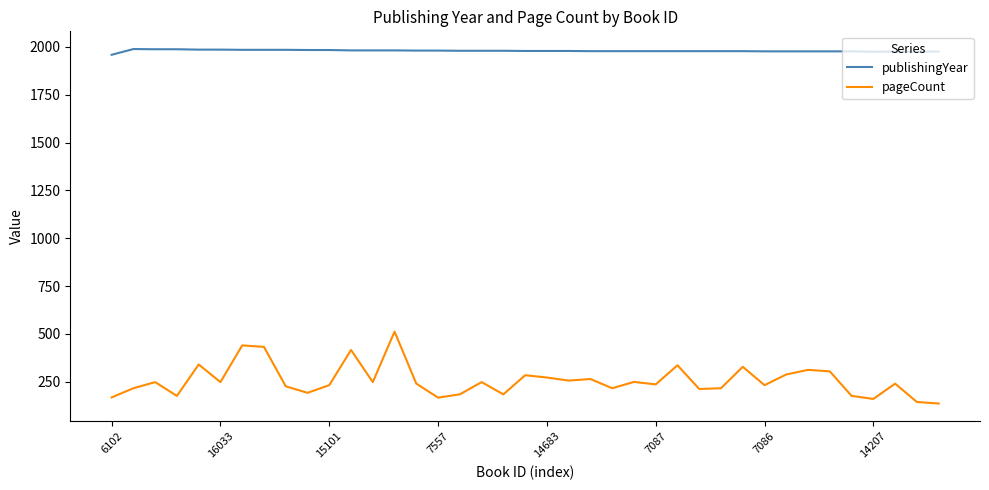

What is the difference between the maximum and minimum values in the pageCount series?

376